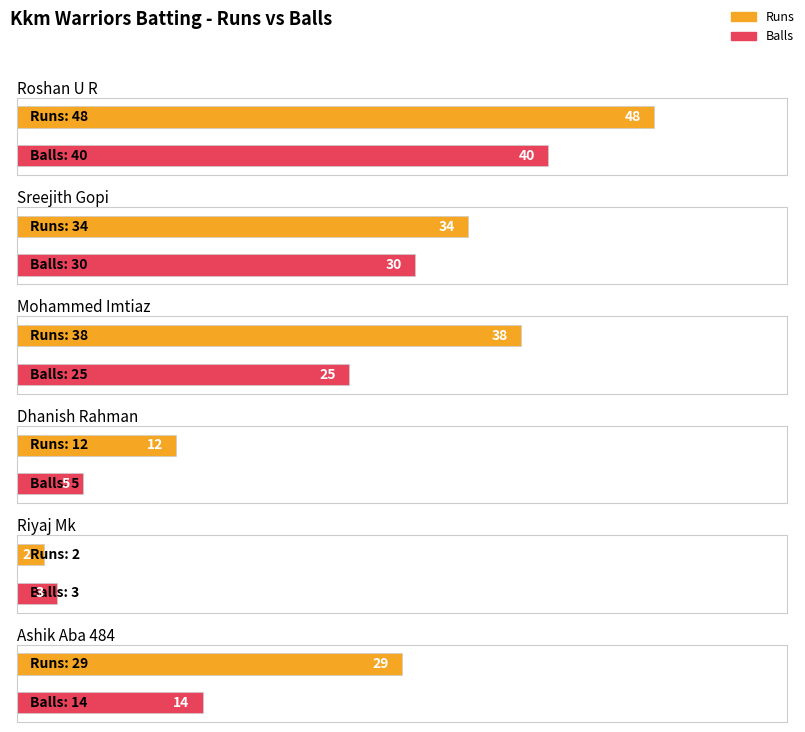

Which series has the largest range (max minus min)?

Runs